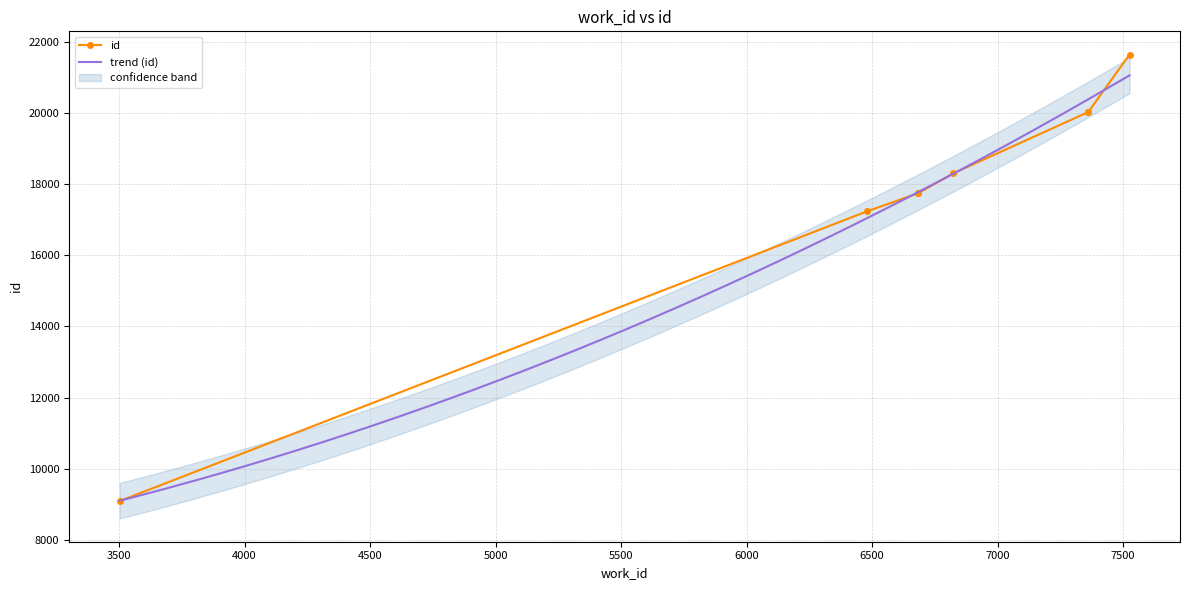

What is the maximum value for trend (id)?

21049.7